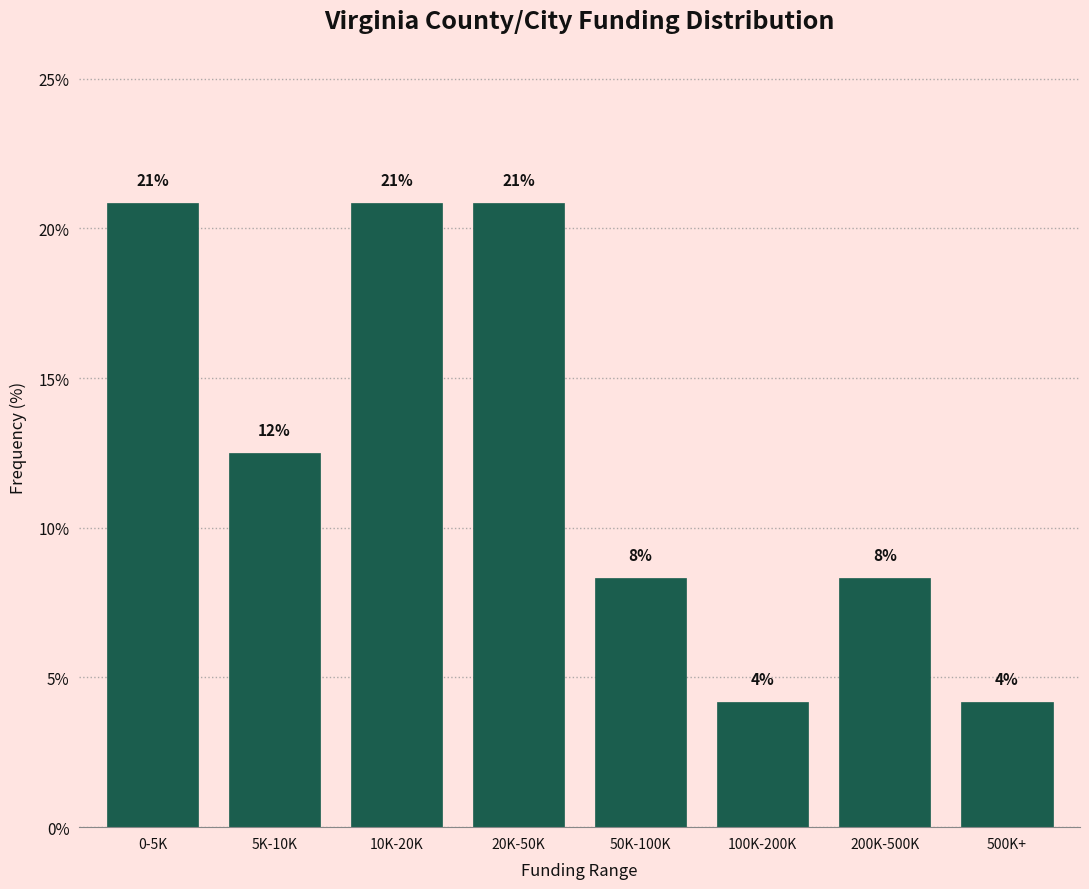

How many bars are there in total?

8